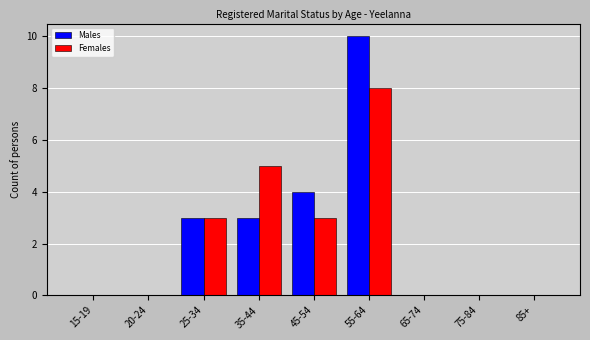

Reading left to right, extract all data points from this chart.

Males: 15-19=0	20-24=0	25-34=3	35-44=3	45-54=4	55-64=10	65-74=0	75-84=0	85+=0
Females: 15-19=0	20-24=0	25-34=3	35-44=5	45-54=3	55-64=8	65-74=0	75-84=0	85+=0